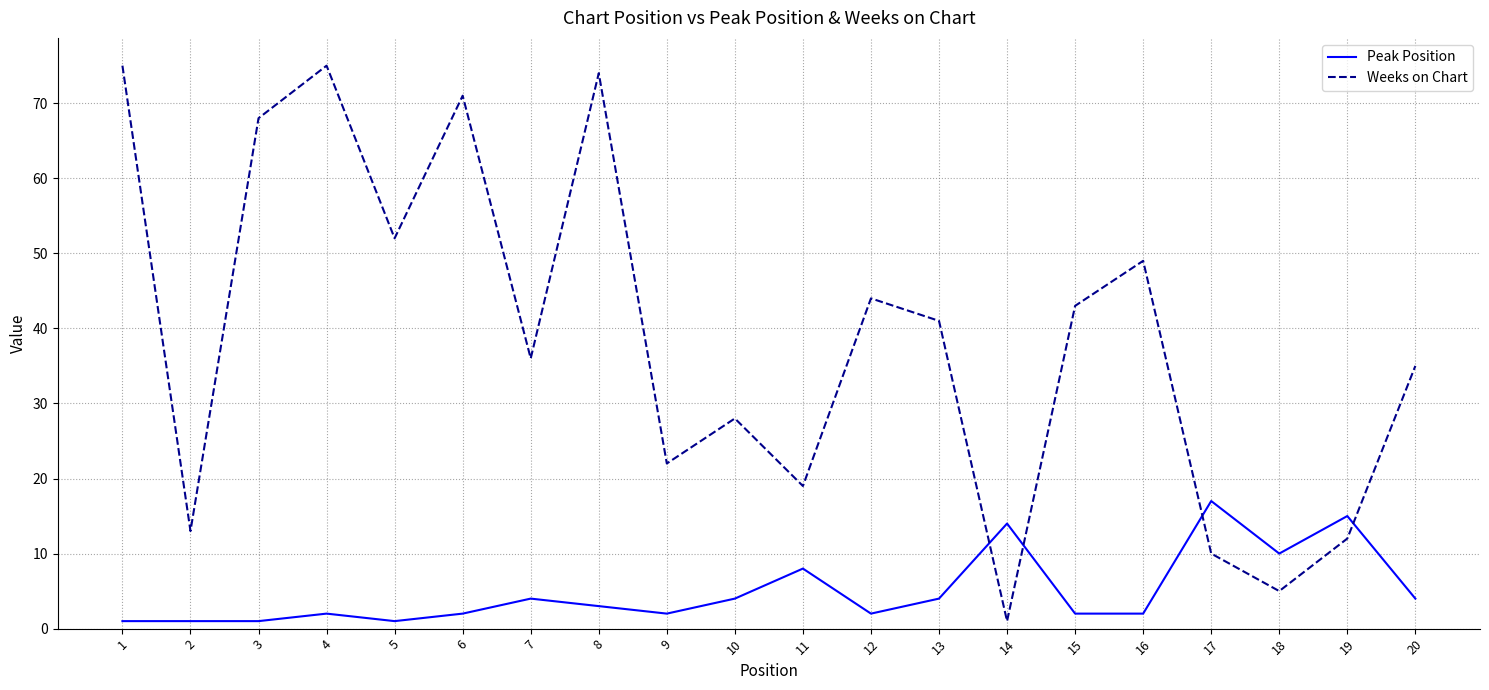

Which series ends up on top after the final intersection of Peak Position and Weeks on Chart?

Weeks on Chart